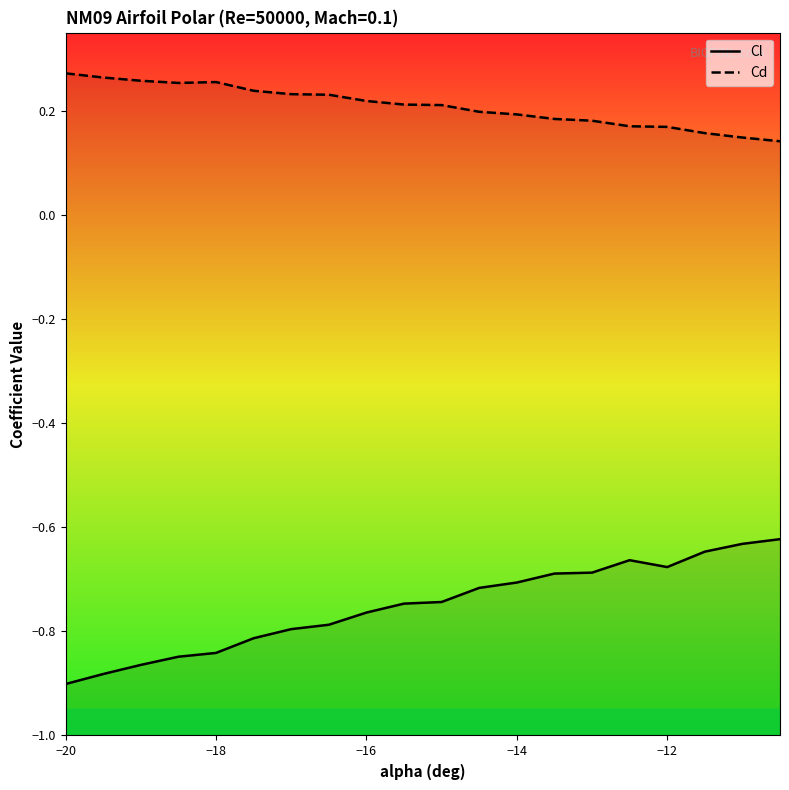

True or false: Cl and Cd cross at least once.

False